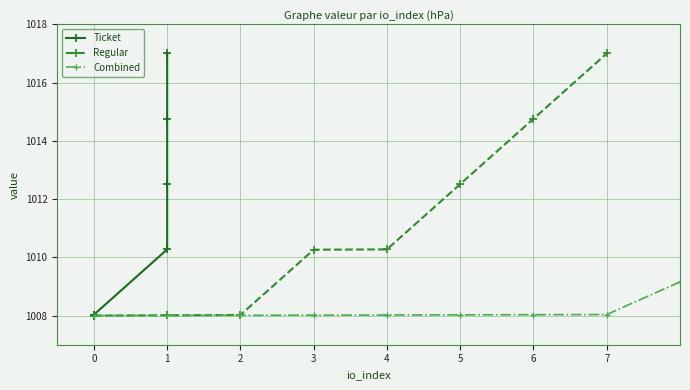

Between 6 and 1, which is larger?

6